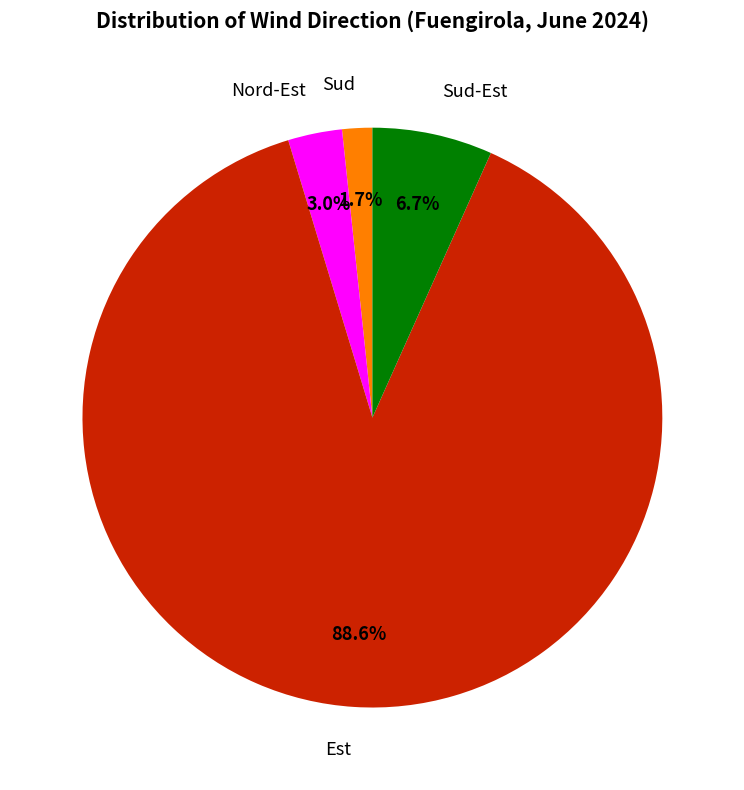

How many slices are in this pie chart?

4